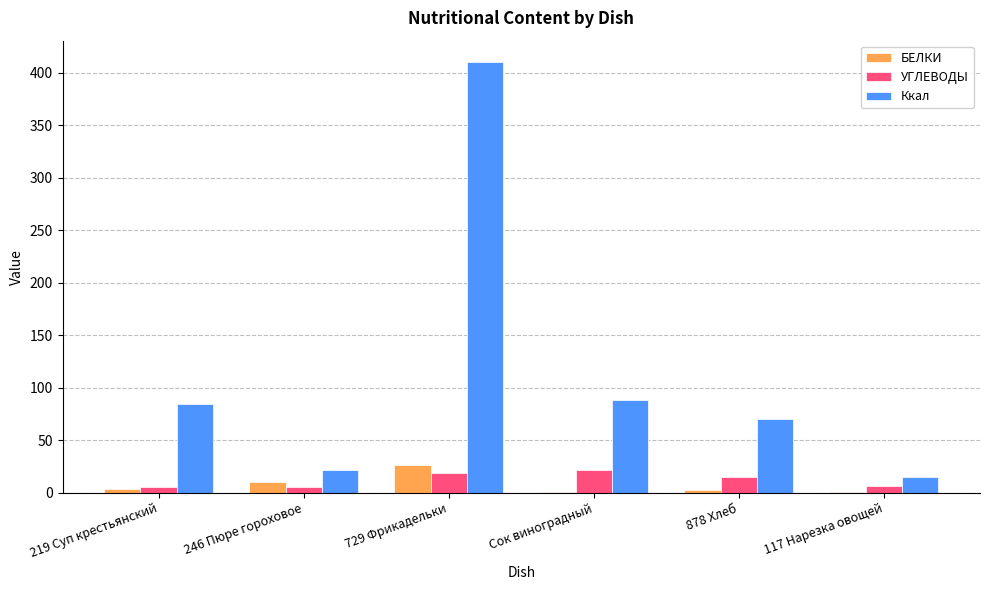

What is the maximum value shown in the chart?

410.0